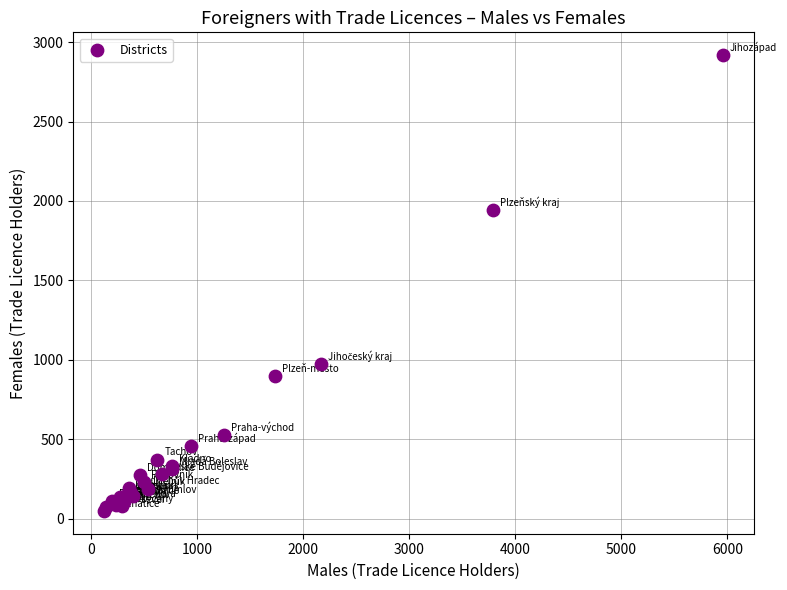

What Y value in the scatter plot is closest to 1483?

1943